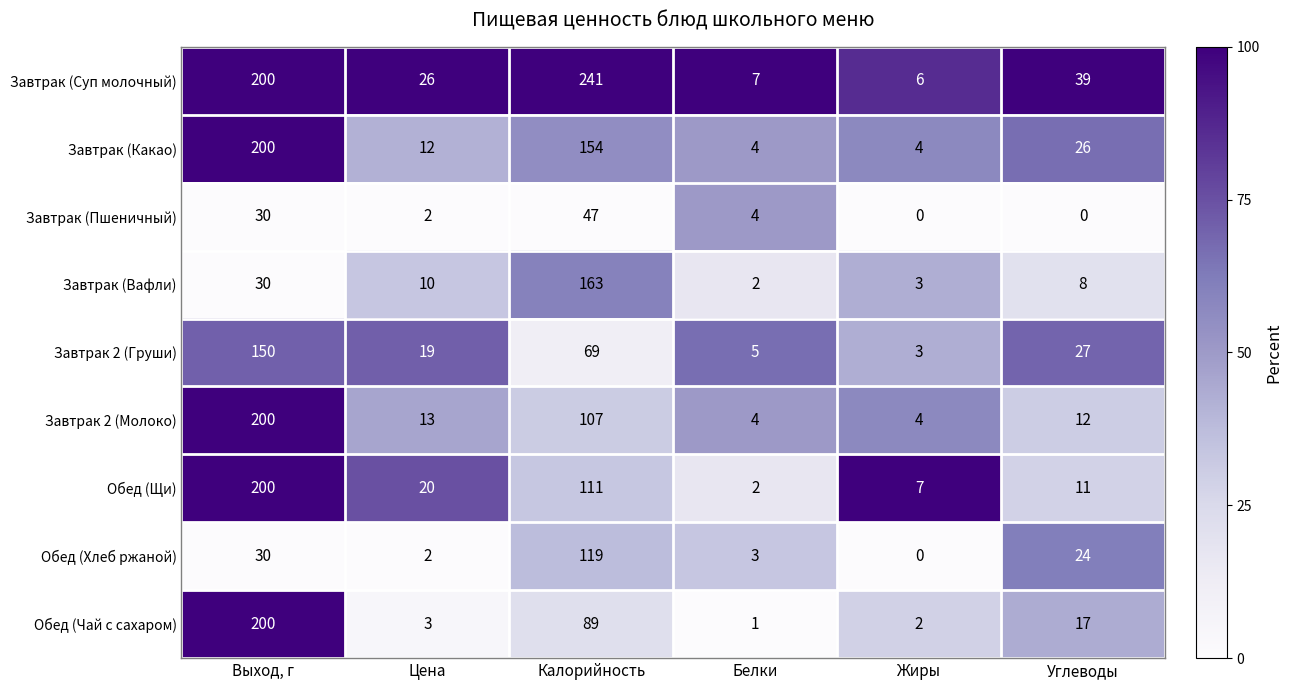

Where does the Завтрак (Вафли) series first go above 10?

Выход, г